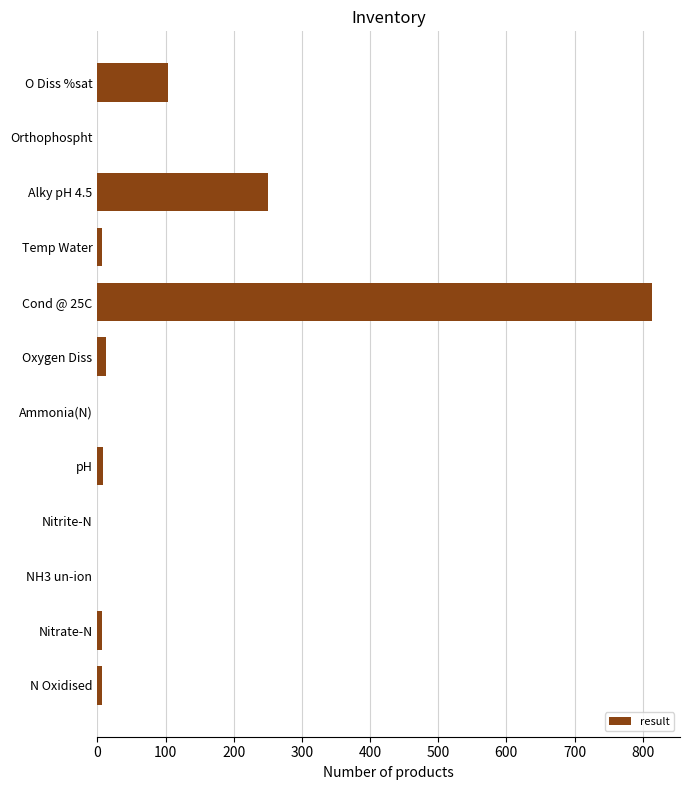

What is the sum of all values?

1208.4